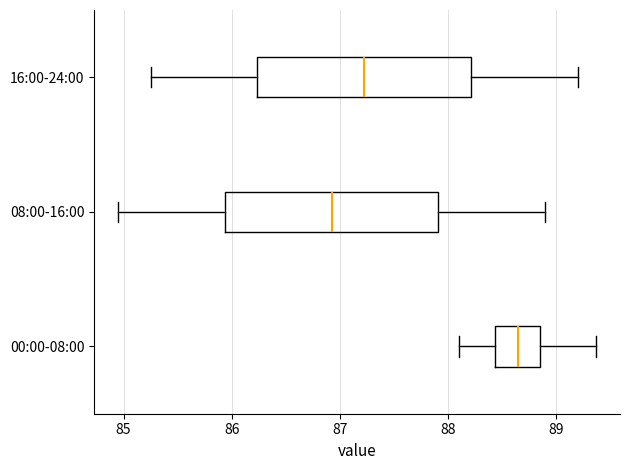

Reading bottom to top, read every box against the x-axis: the position of its median line, the range the box covers, and the ends of its whiskers. The values are not printed on the chart, so give them approximately, as read against the axis.

00:00-08:00: median 88.6, box 88.4 to 88.9, whiskers 88.1 to 89.4
08:00-16:00: median 86.9, box 85.9 to 87.9, whiskers 85.0 to 88.9
16:00-24:00: median 87.2, box 86.2 to 88.2, whiskers 85.3 to 89.2